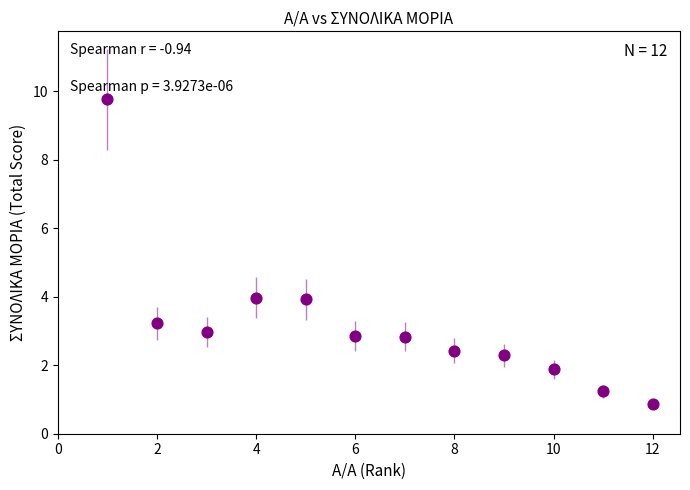

What is the average Y value?

3.2